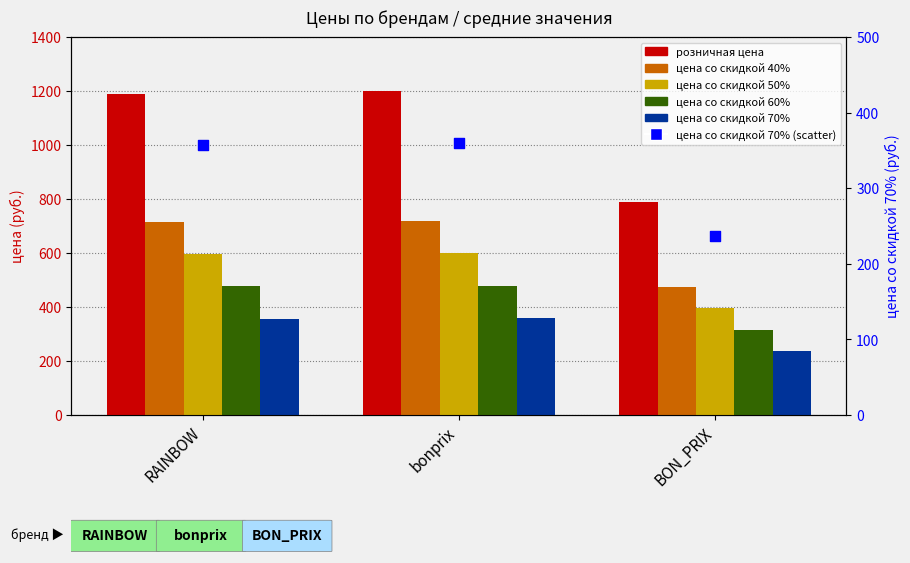

Which series contains the highest Y value?

розничная цена